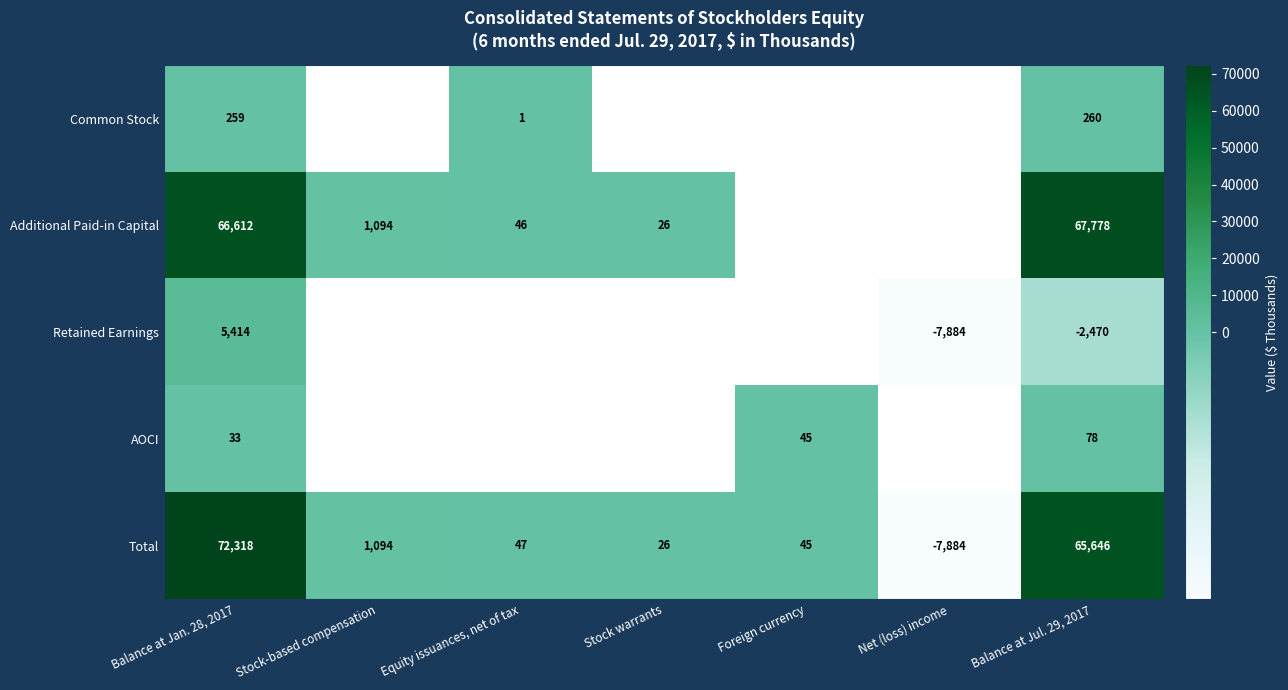

Where does the Total series first go above 47?

Balance at Jan. 28, 2017